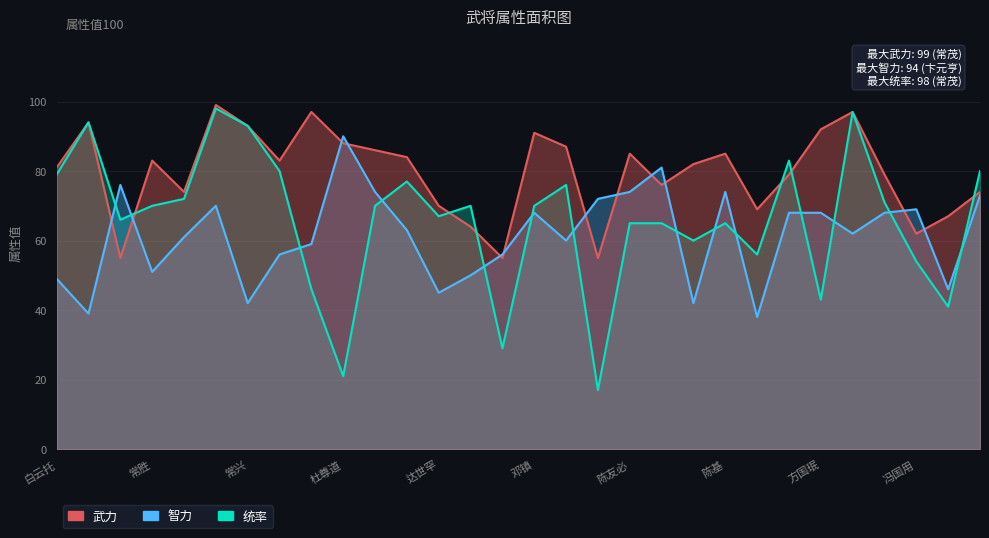

Reading right to left, what are all the values shown in this chart?

武力: 74	67	62	79	97	92	79	69	85	82	76	85	55	87	91	55	64	70	84	86	88	97	83	93	99	74	83	55	94	81
智力: 73	46	69	68	62	68	68	38	74	42	81	74	72	60	68	56	50	45	63	74	90	59	56	42	70	61	51	76	39	49
统率: 80	41	54	71	97	43	83	56	65	60	65	65	17	76	70	29	70	67	77	70	21	46	80	93	98	72	70	66	94	79